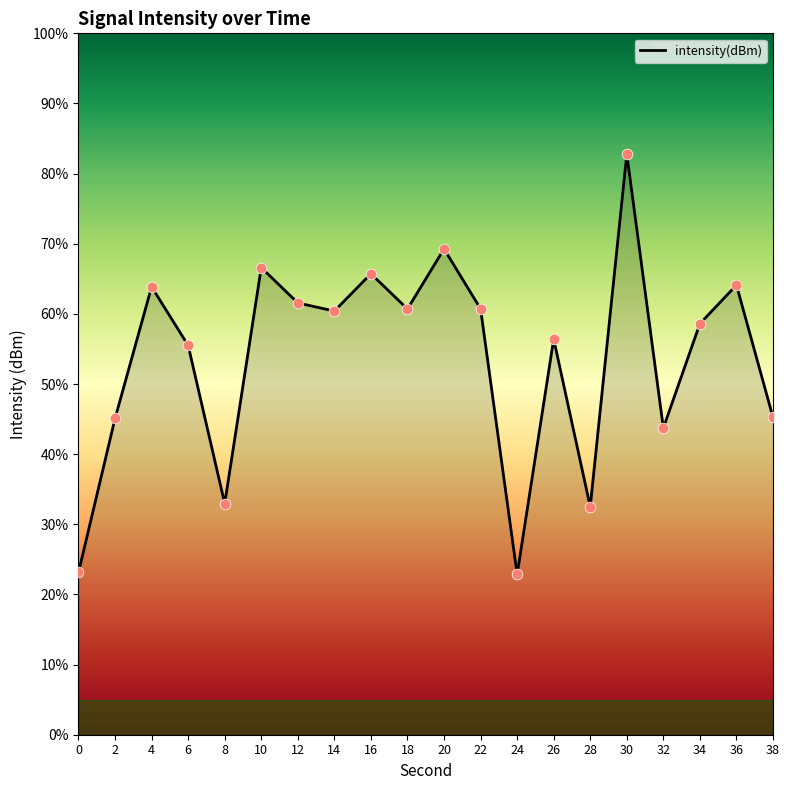

What is the change in value from 18 to 36?

+3.4